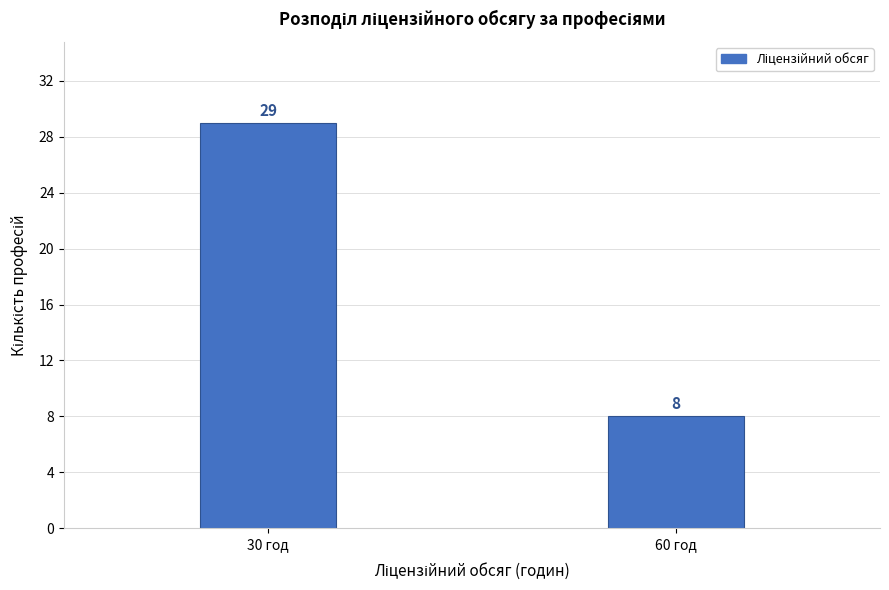

Reading left to right, extract all data points from this chart.

29	8